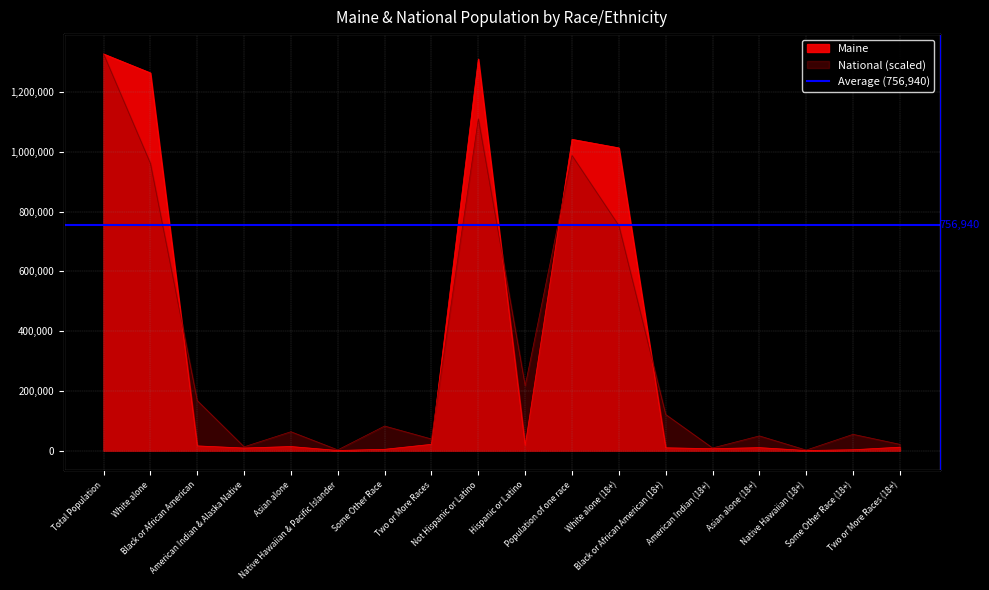

The National series shows 49145.2 at Asian alone (18+). True or false?

True